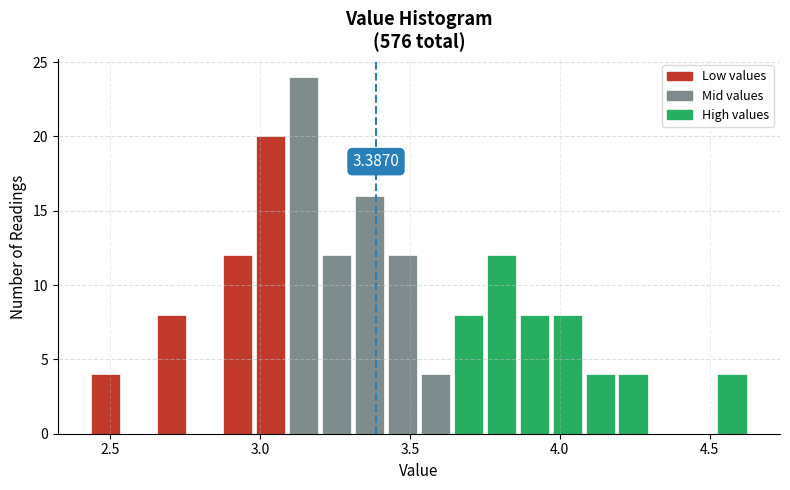

Around what value on the x-axis is the tallest bar? Give the approximate position of its centre, as read against the axis.

3.15